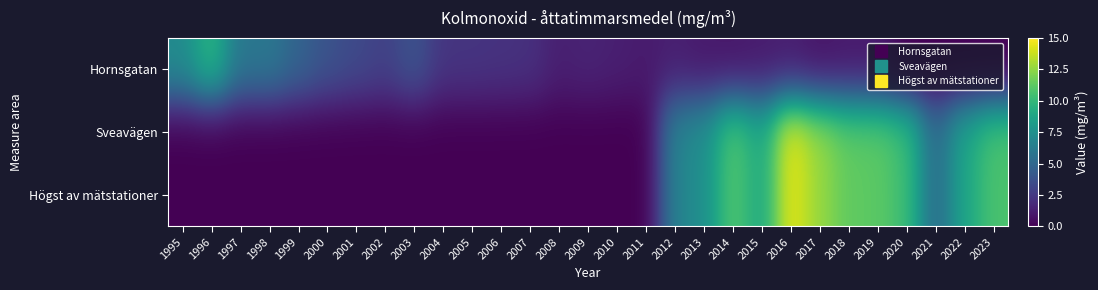

Between 2002 and 2009, which series saw the biggest shift?

Hornsgatan